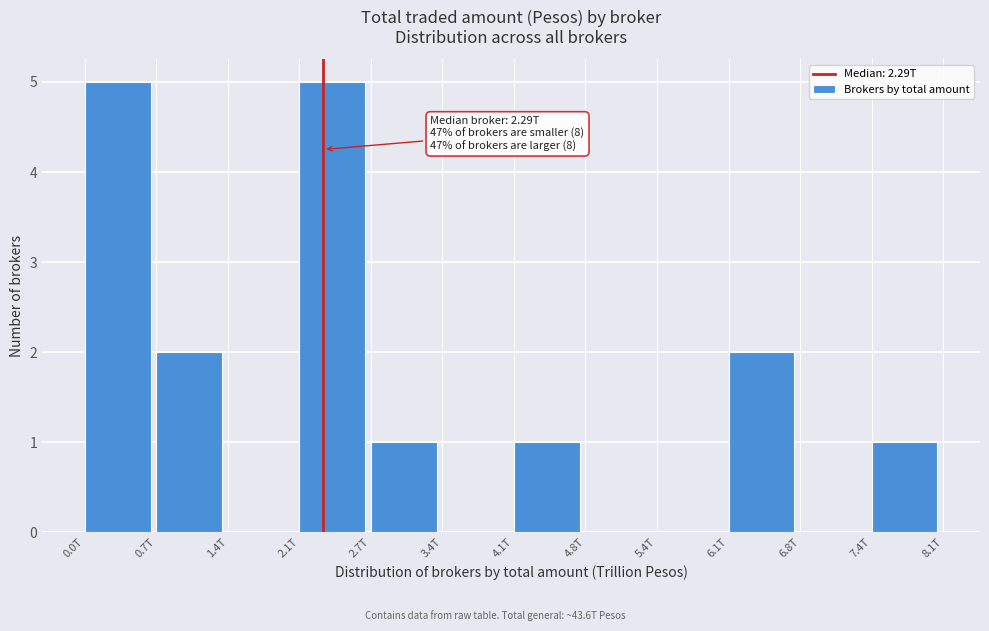

Which has a higher value, 6.1T or 0.0T?

0.0T